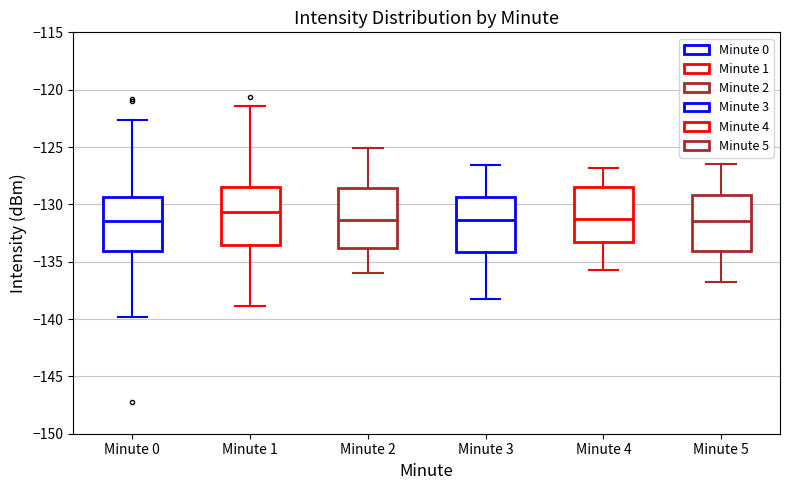

Reading left to right, transcribe this box plot: for each box, give where its median line is, the range the box spans, and where its two whiskers end, as read against the y-axis. The values are not printed on the chart, so give them approximately, as read against the axis.

Minute 0: median -131.5, box -134.0 to -129.5, whiskers -140.0 to -122.5
Minute 1: median -130.5, box -133.5 to -128.5, whiskers -139.0 to -121.5
Minute 2: median -131.5, box -134.0 to -128.5, whiskers -136.0 to -125.0
Minute 3: median -131.5, box -134.0 to -129.5, whiskers -138.0 to -126.5
Minute 4: median -131.0, box -133.5 to -128.5, whiskers -135.5 to -127.0
Minute 5: median -131.5, box -134.0 to -129.0, whiskers -137.0 to -126.5